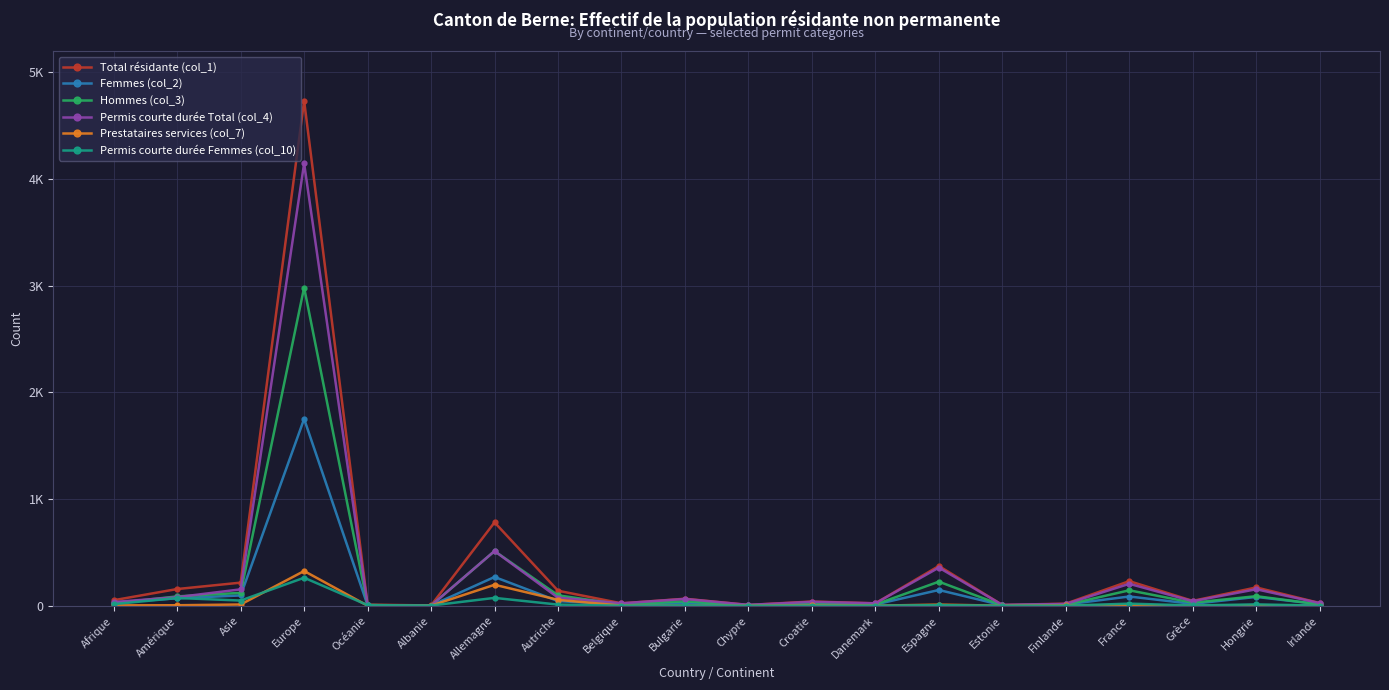

How many interior local valleys does the Femmes (col_2) series have?

6